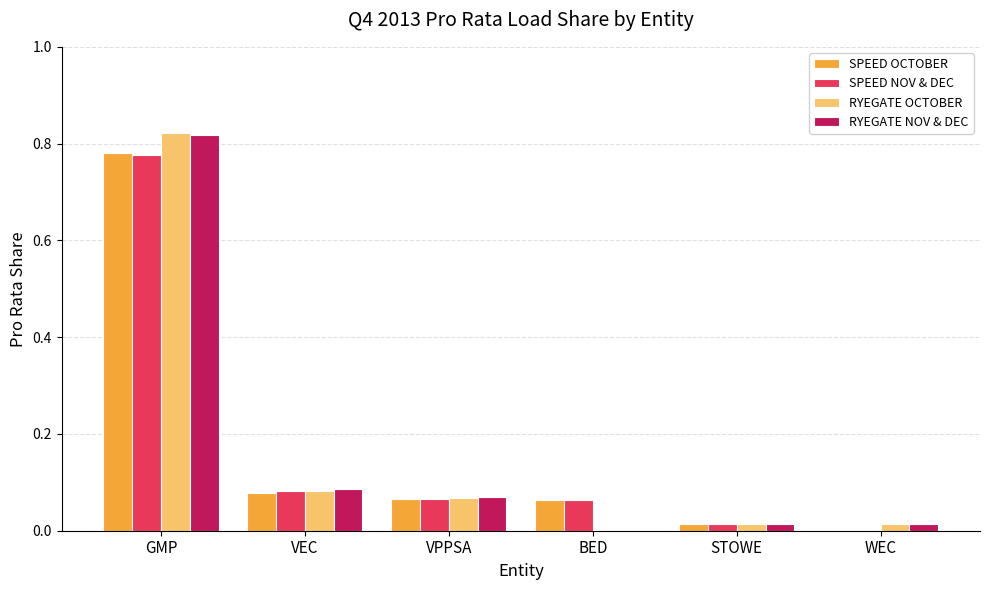

True or false: RYEGATE OCTOBER has a value of 1.1 at GMP.

False